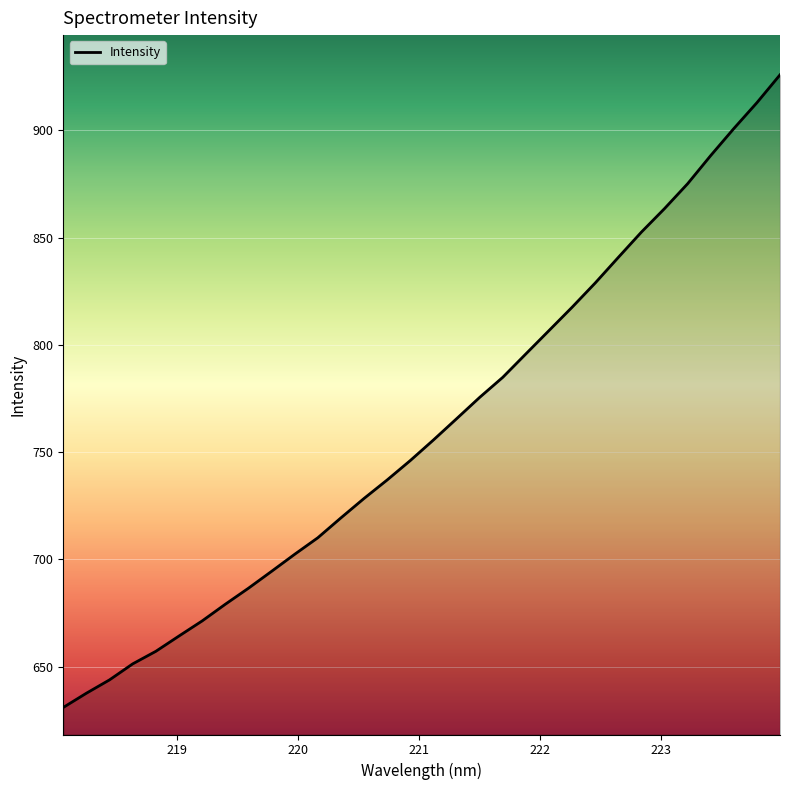

What is the difference between the maximum and minimum values?

295.0